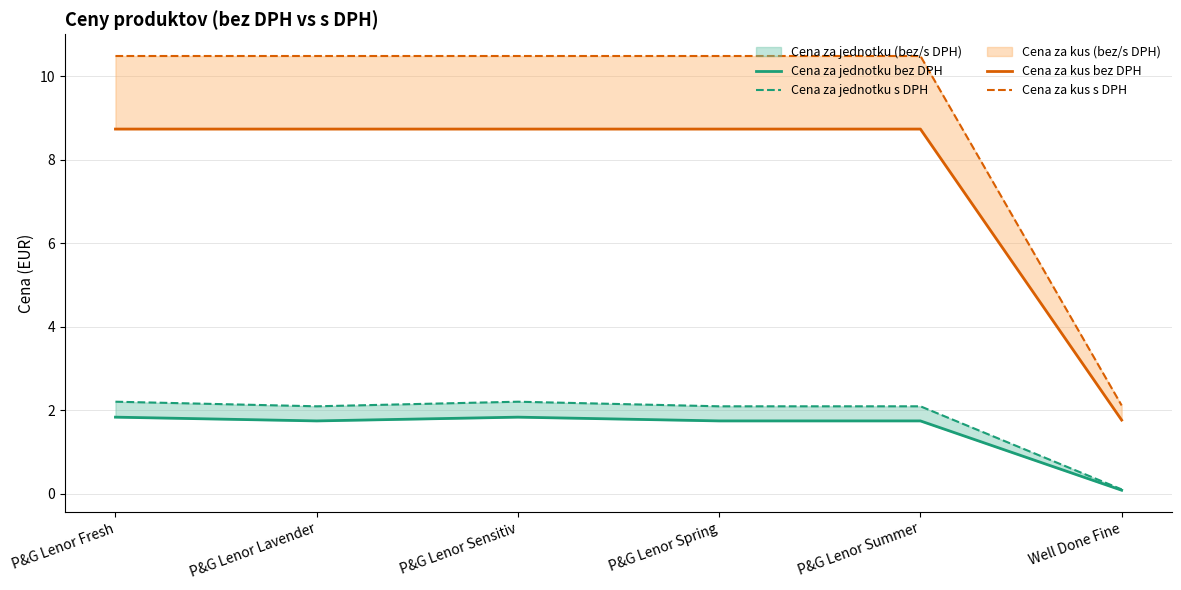

What are all the series names shown in the legend?

Cena za jednotku bez DPH, Cena za jednotku s DPH, Cena za kus bez DPH, Cena za kus s DPH